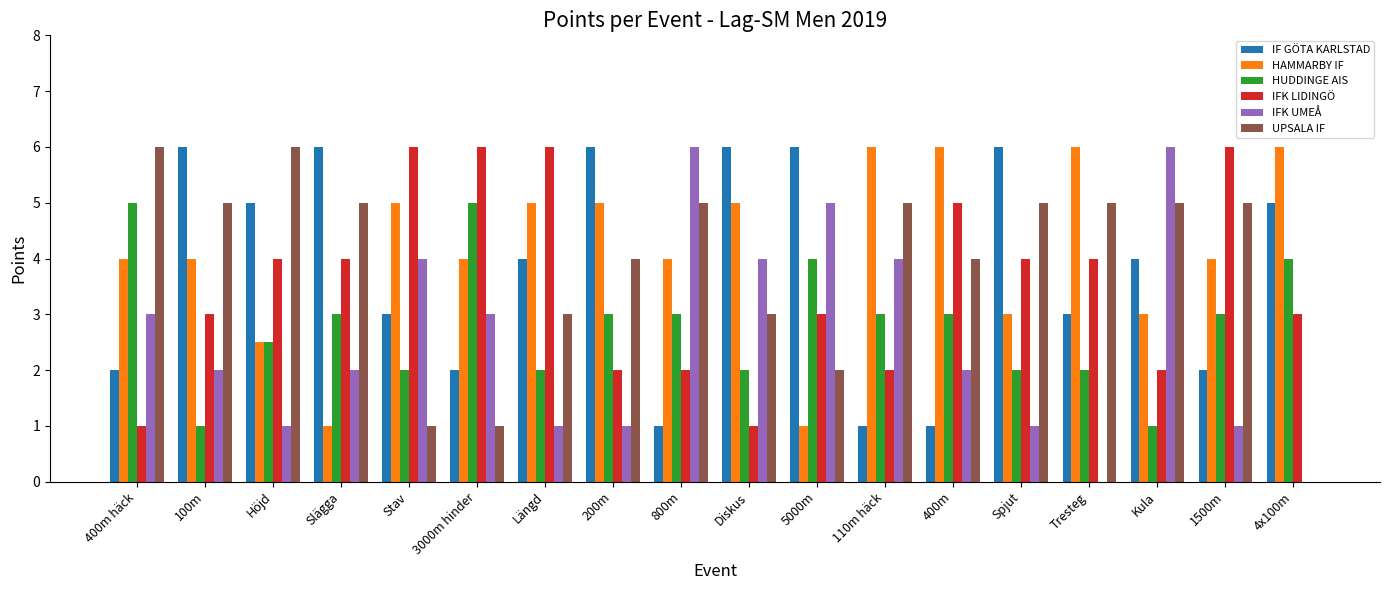

What is the maximum value shown in the chart?

6.0